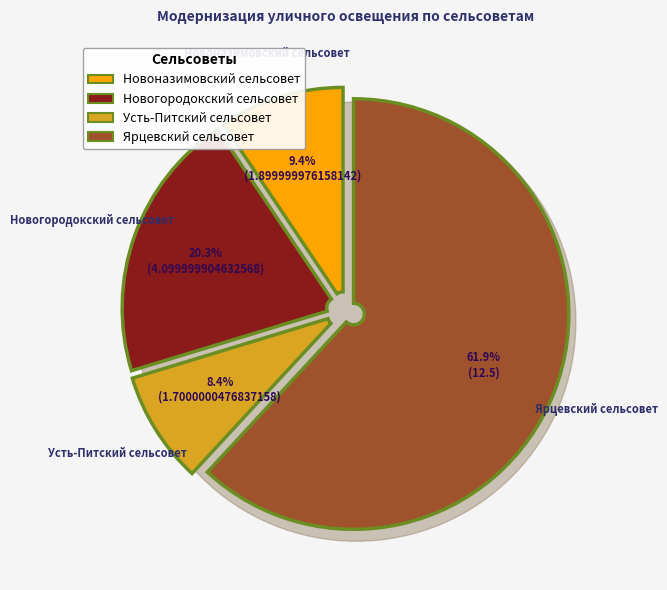

To the nearest percent, what is the average slice percentage?

25%